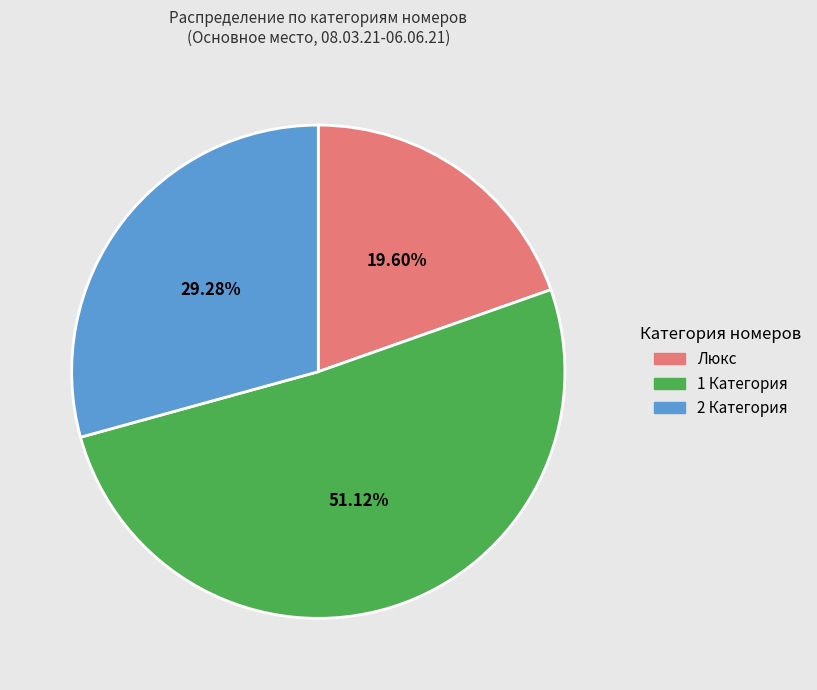

Which slice represents more than half of the pie?

1 Категория